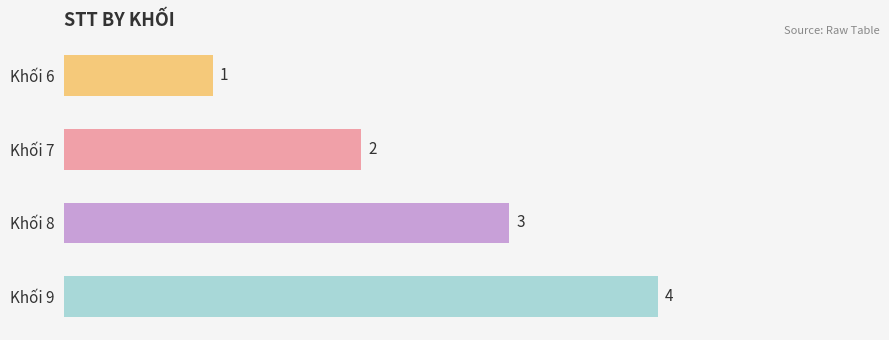

What is the difference between the maximum and minimum values?

3